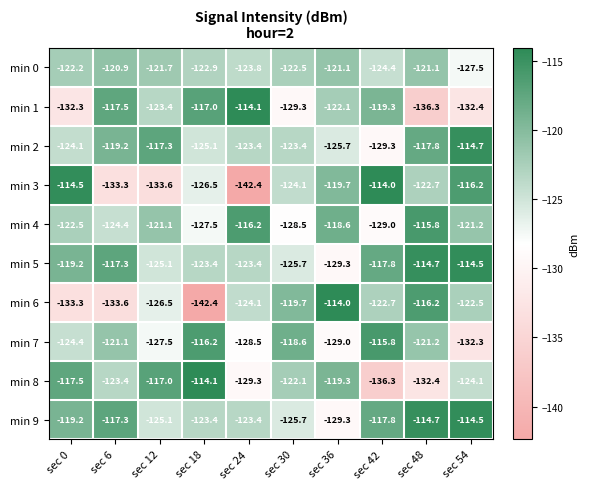

How many values in the min 0 series exceed -122?

4